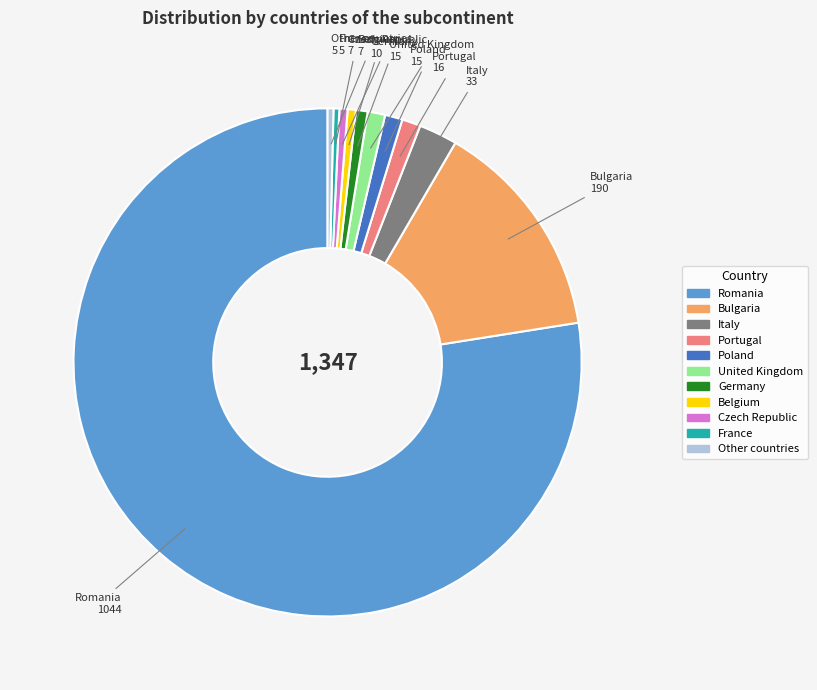

How many slices are in this pie chart?

11